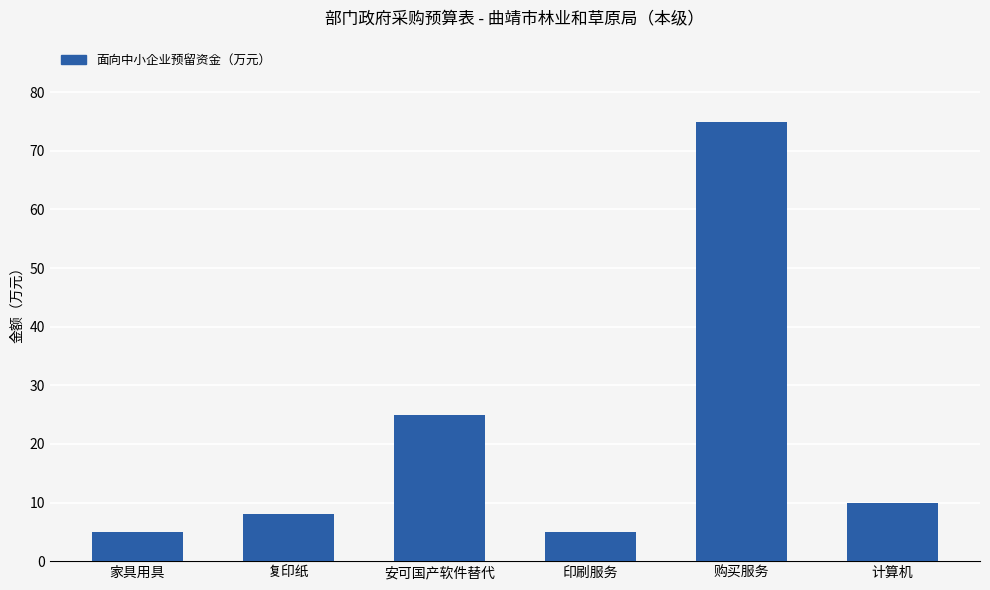

Between 计算机 and 印刷服务, which is larger?

计算机